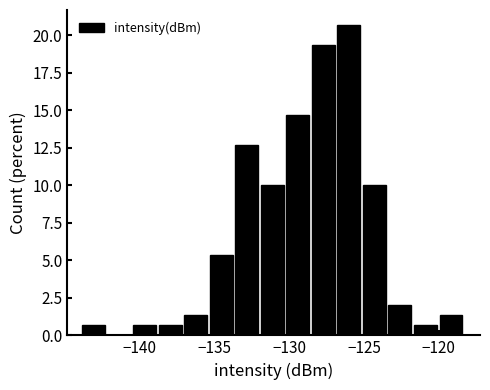

Read against the x-axis, roughly where is the centre of the tallest bar?

-126.0